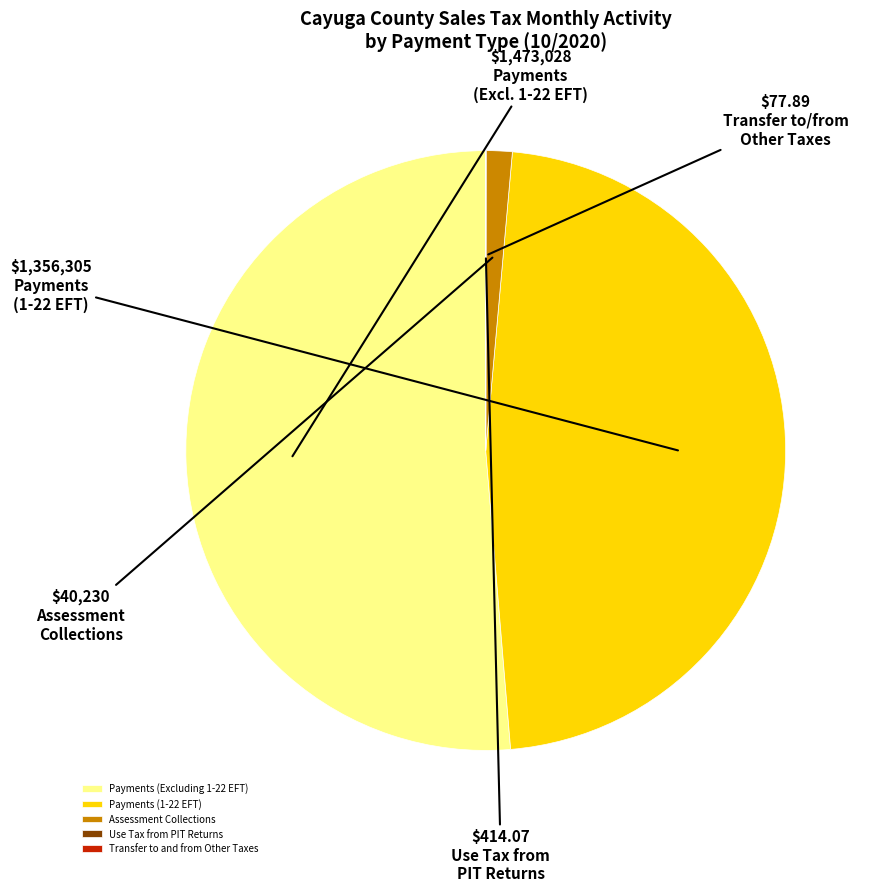

True or false: Assessment Collections accounts for 1% of the total.

True